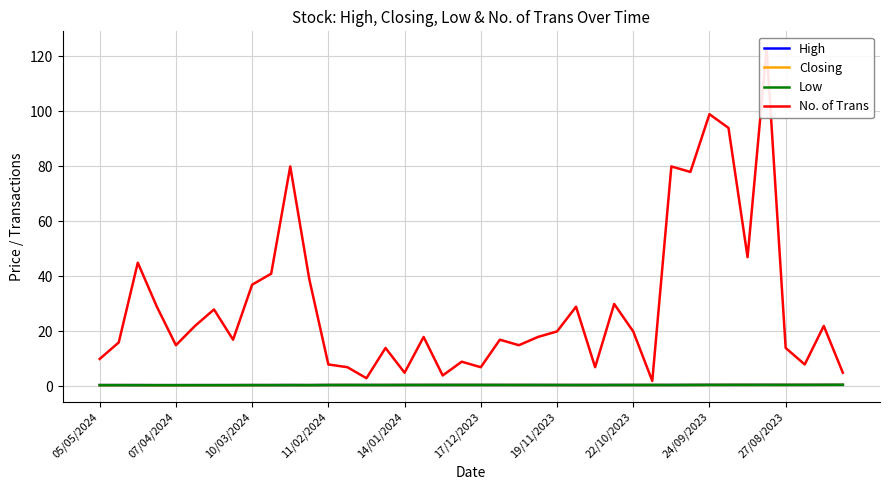

What is the value of the Closing point at the 23rd from the left?

0.6